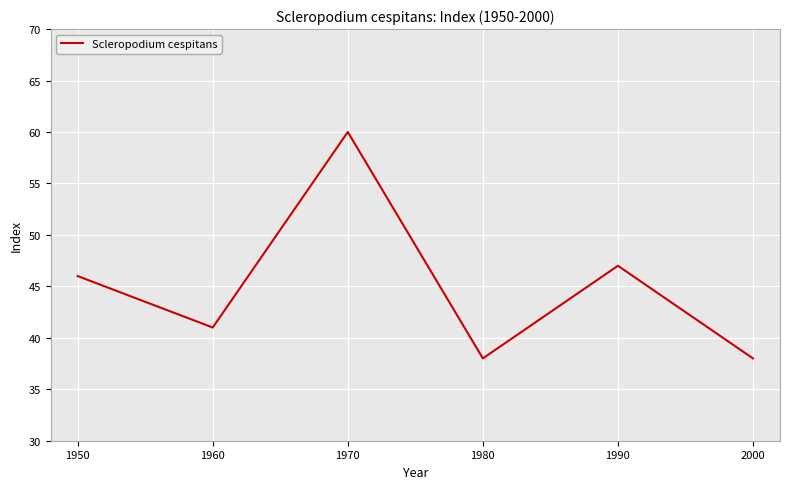

True or false: there are more than 2 points higher than both neighbors.

False